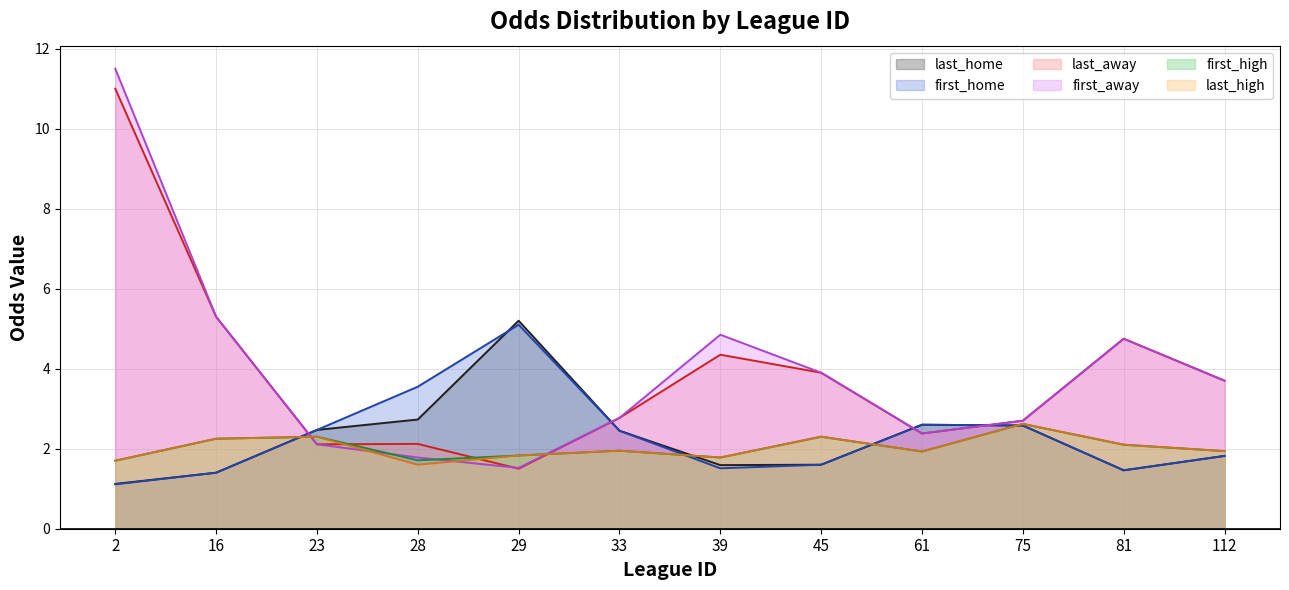

True or false: last_home has a value of 2.5 at 23.

True